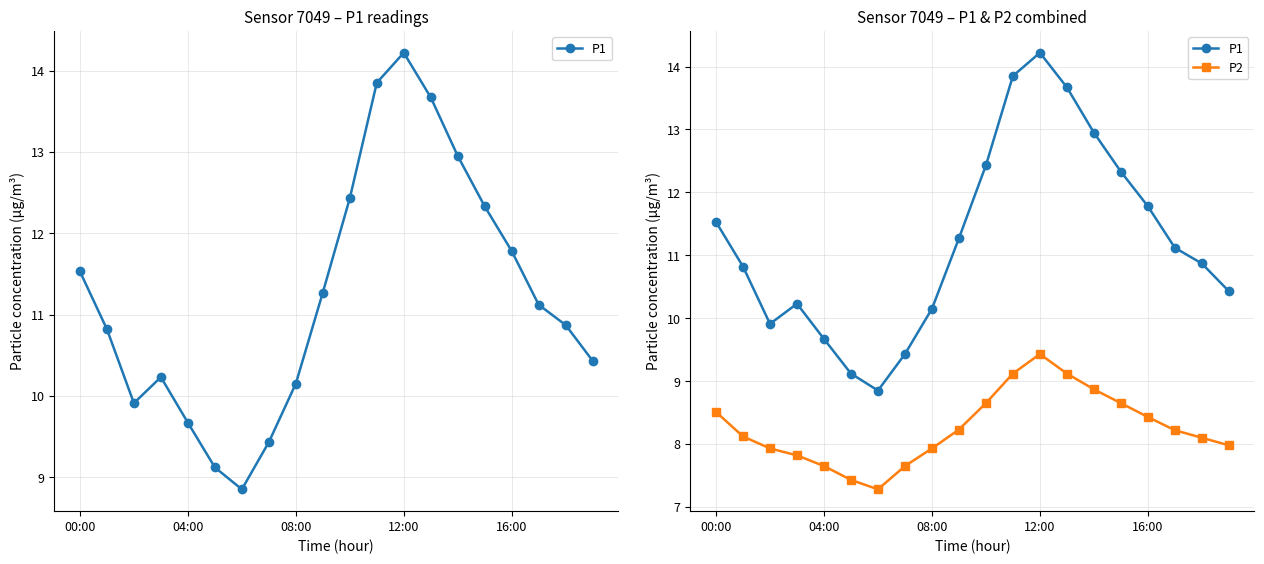

What is the difference between the maximum and minimum values in the P1 series?

5.4